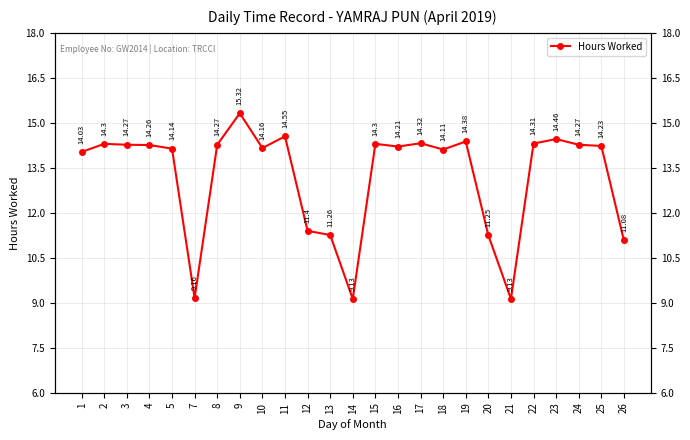

What is the smallest value displayed?

9.1